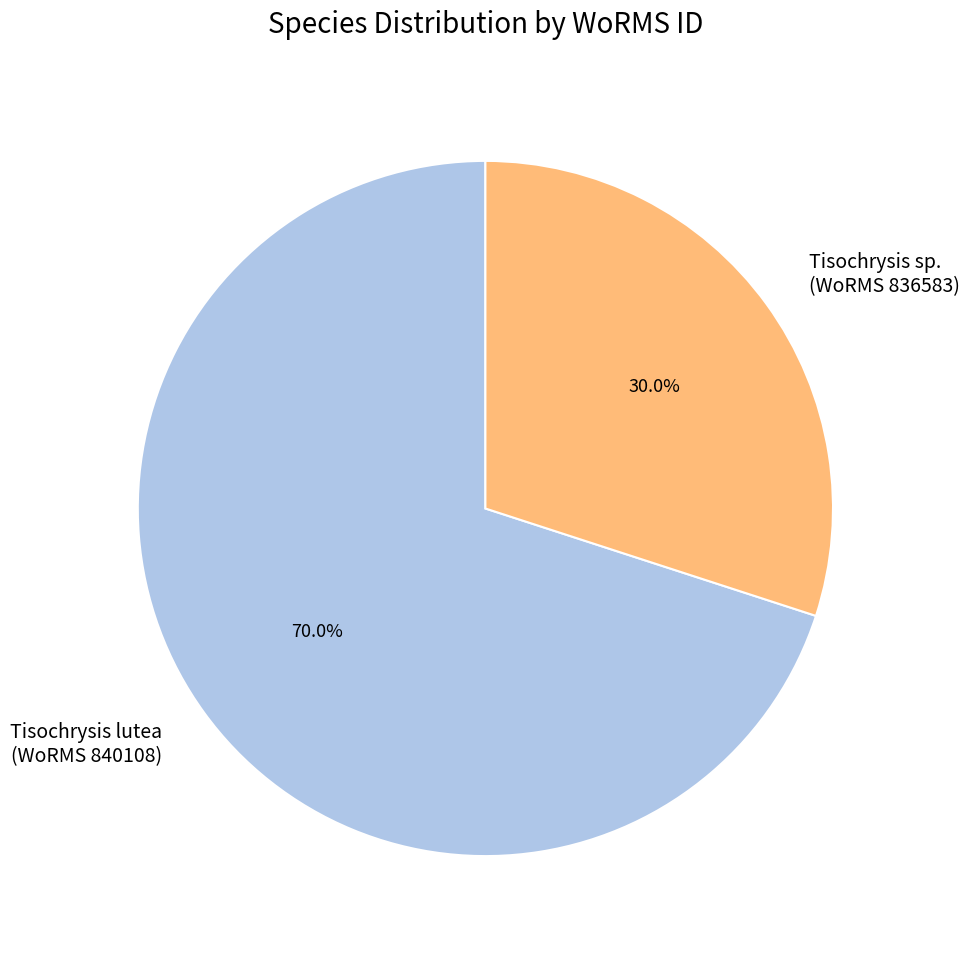

Which category has the biggest portion of the pie?

Tisochrysis lutea (WoRMS 840108)